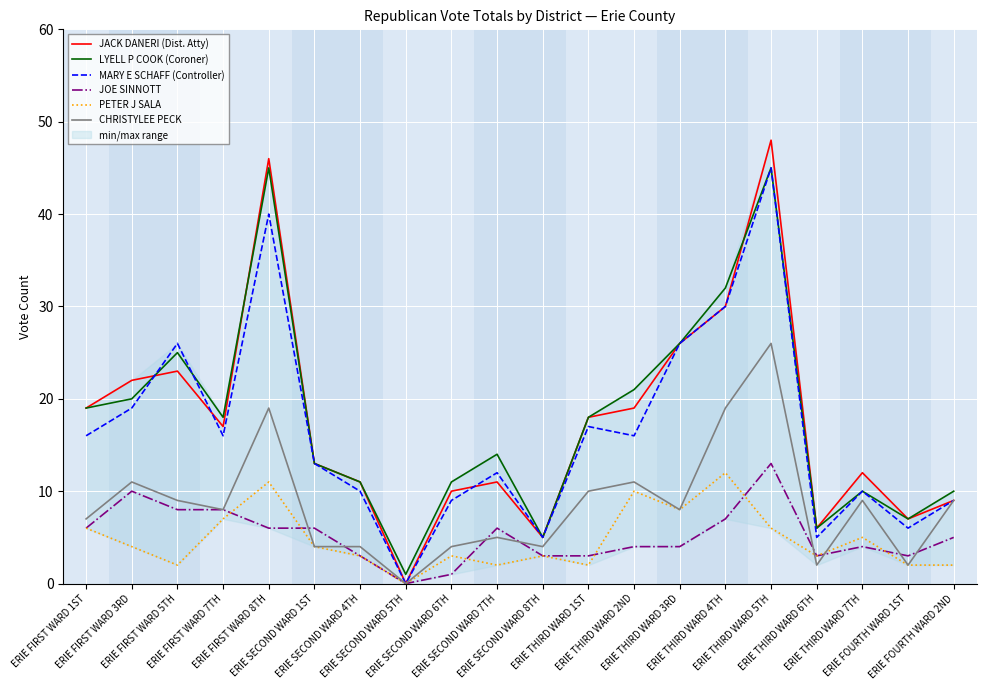

Where is LYELL P COOK (Coroner) nearest to the value 23?

ERIE FIRST WARD 5TH